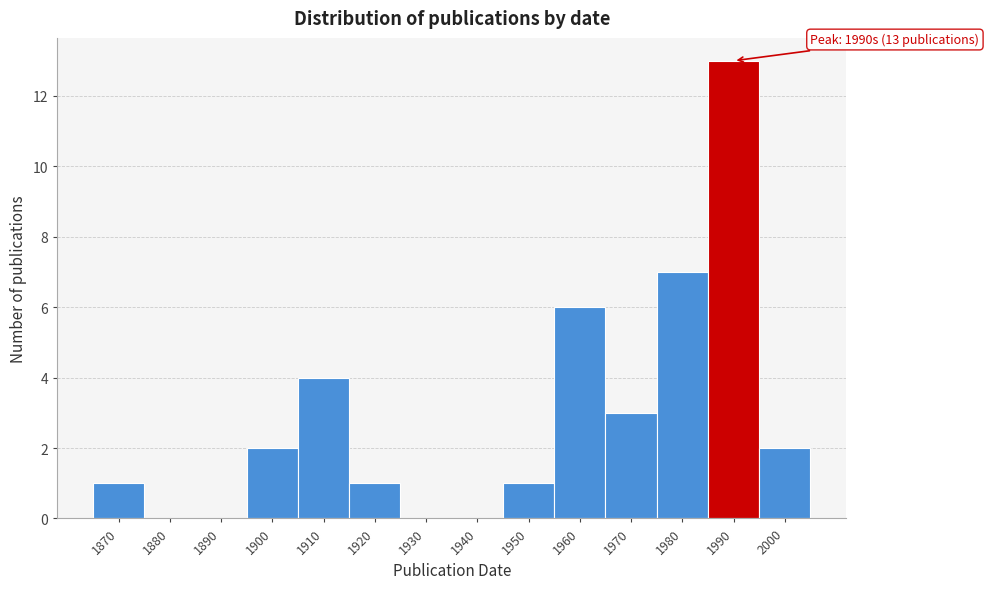

Reading left to right, what are all the values shown in this chart?

1870=1	1880=0	1890=0	1900=2	1910=4	1920=1	1930=0	1940=0	1950=1	1960=6	1970=3	1980=7	1990=13	2000=2